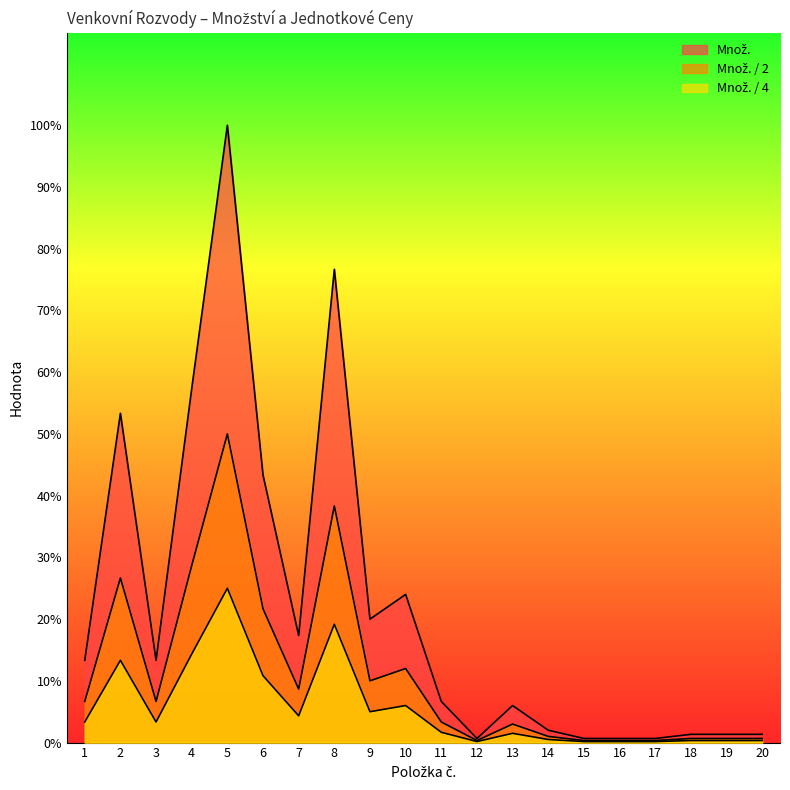

At which label does Množ. first exceed 20?

2